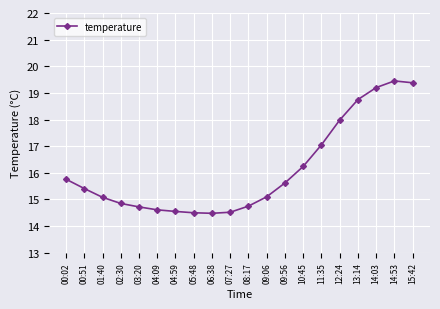

Is this an area chart (filled region under the line)?

No